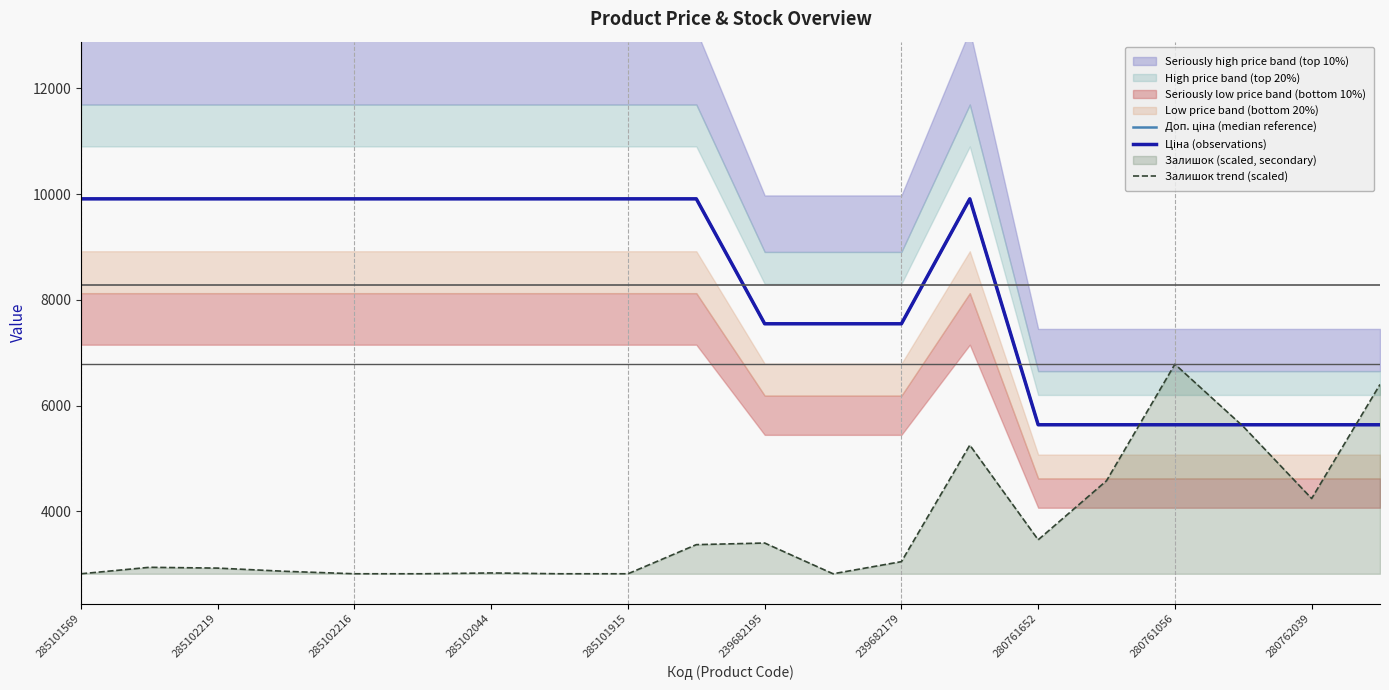

How many lines are shown in the chart?

3